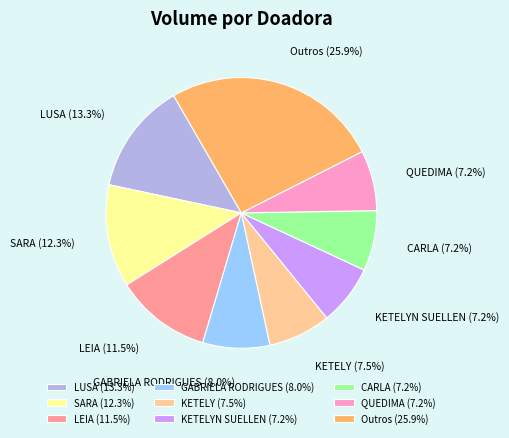

Count the number of slices in the pie.

9